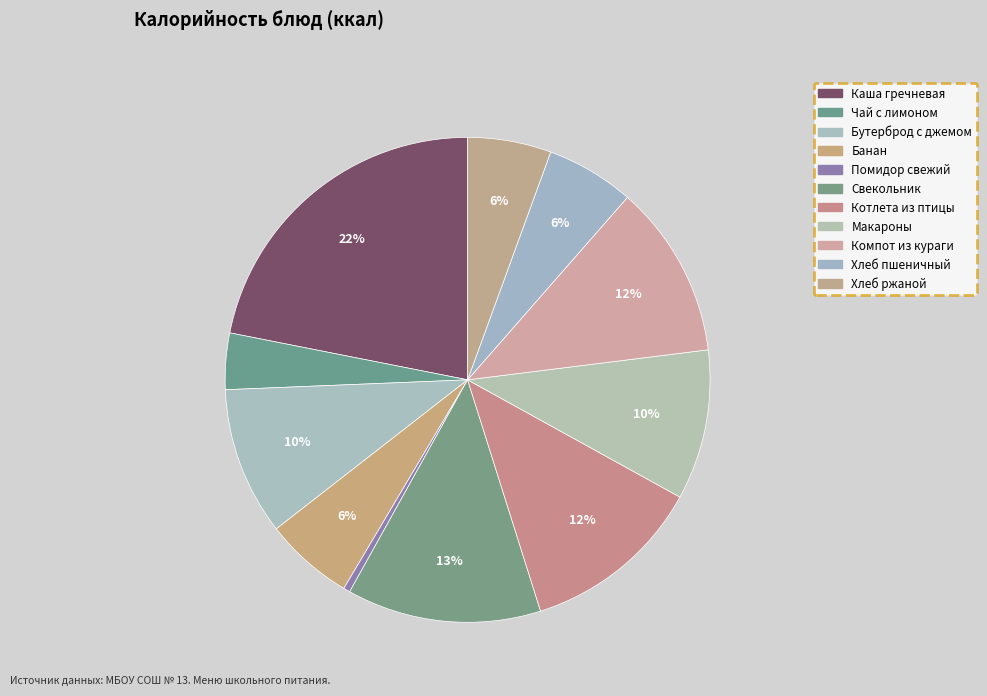

What percentage do Свекольник and Помидор свежий together represent?

13.4%